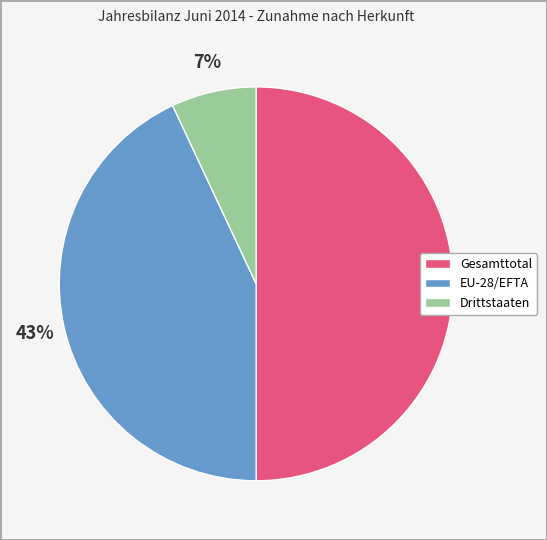

Do Gesamttotal and Drittstaaten together represent more than half of the pie?

Yes